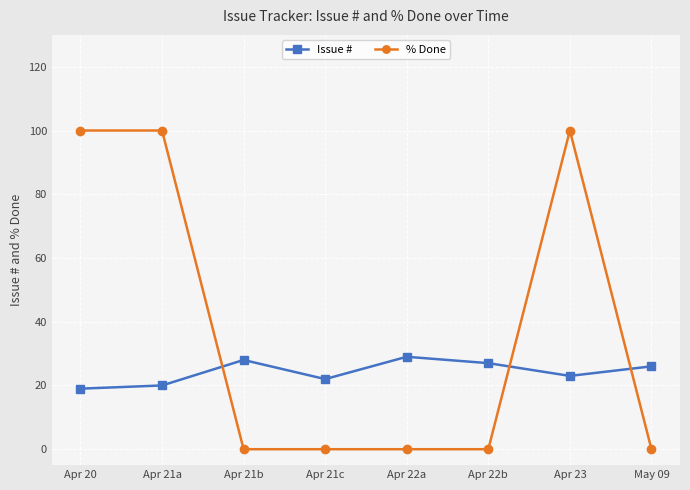

How many series are shown in this chart?

2